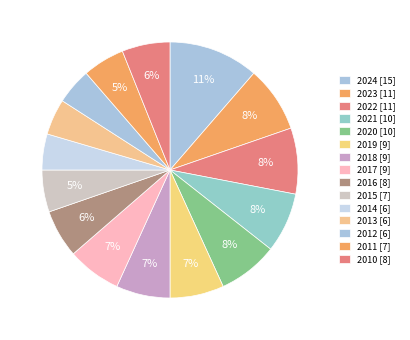

How many slices are in this pie chart?

15